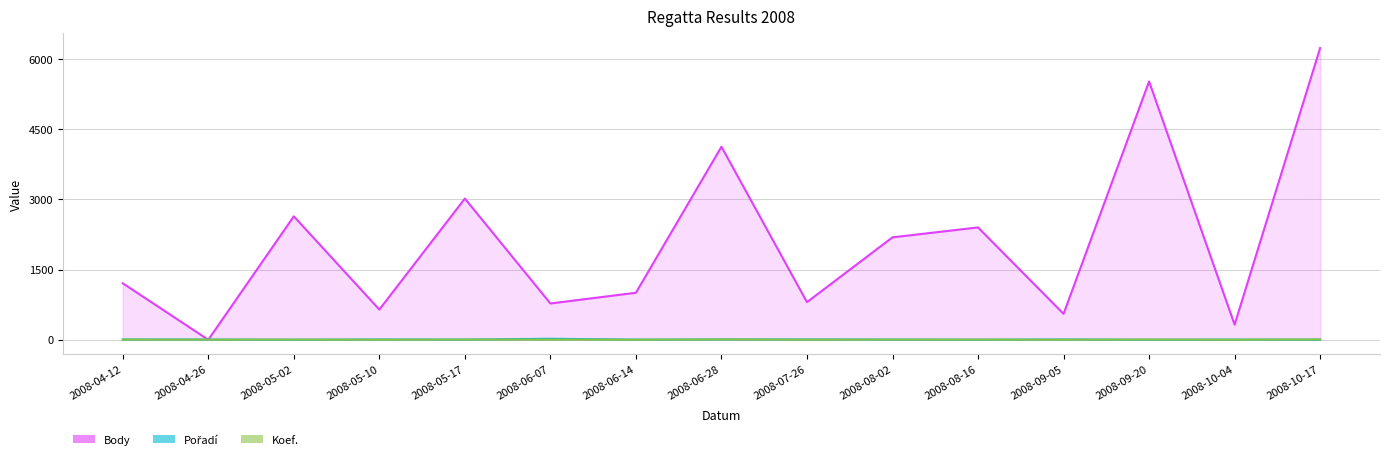

What is the total value across all series at 2008-05-02?

2641